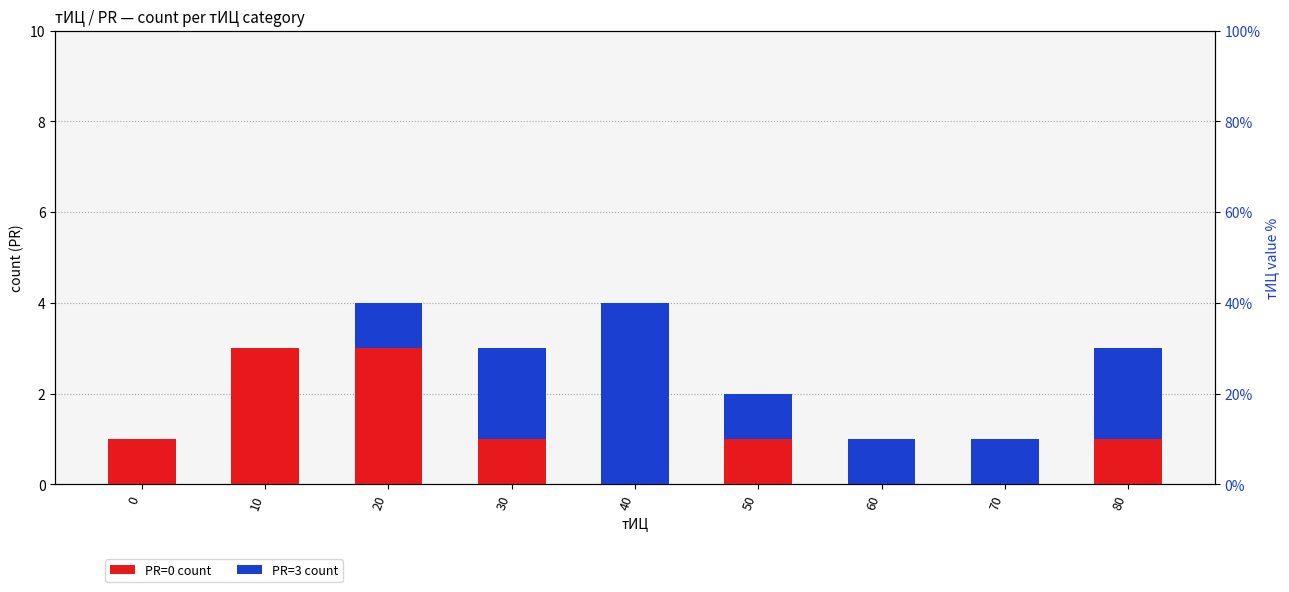

The value of PR=3 count at 50 is 2. True or false?

False